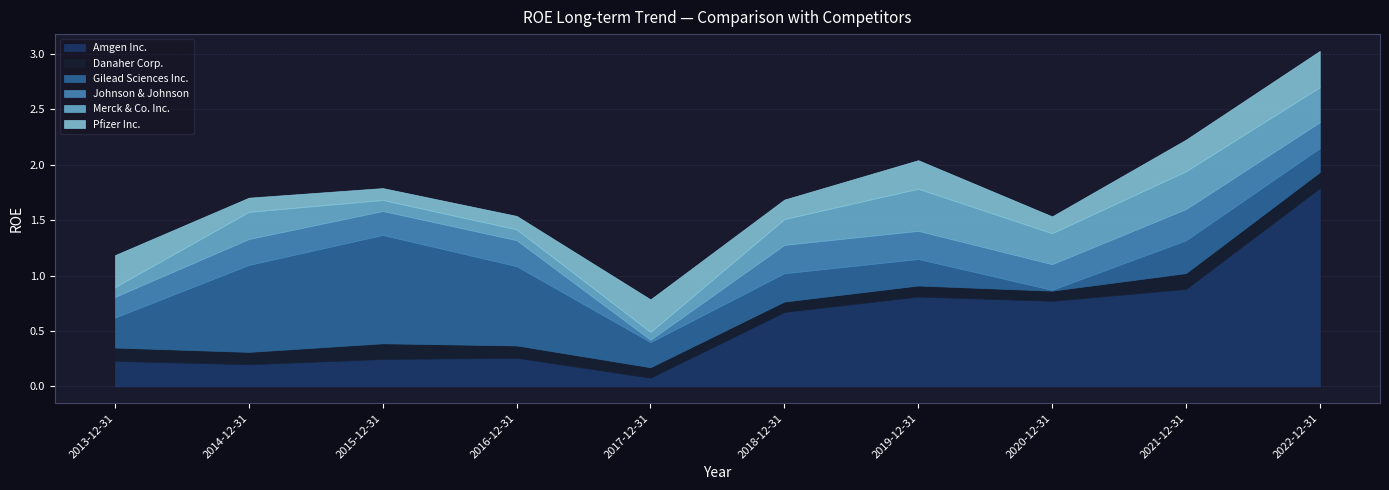

The value of Gilead Sciences Inc. at 2022-12-31 is 0.3. True or false?

False